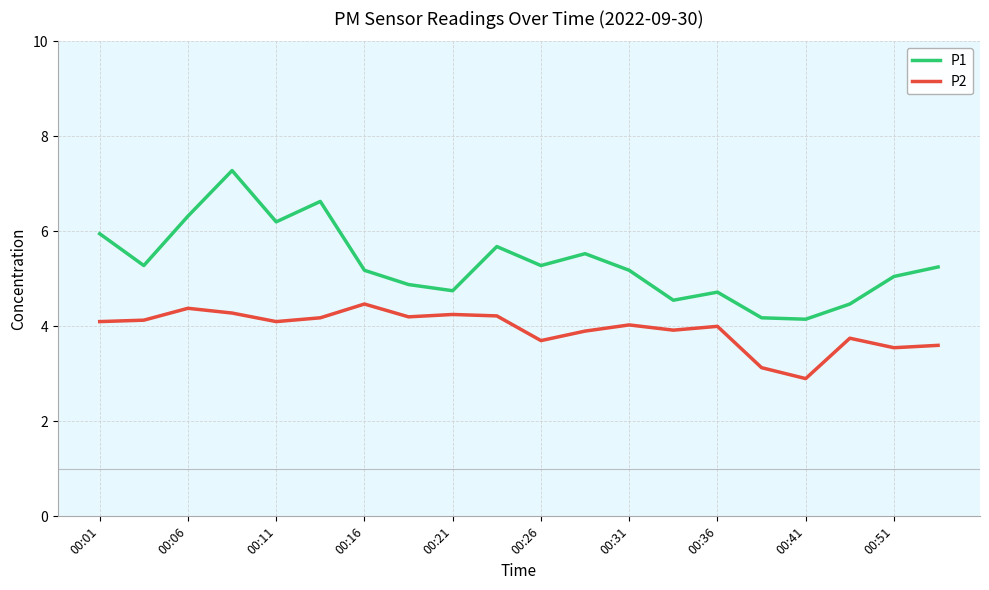

Which series has the largest total across all categories?

P1